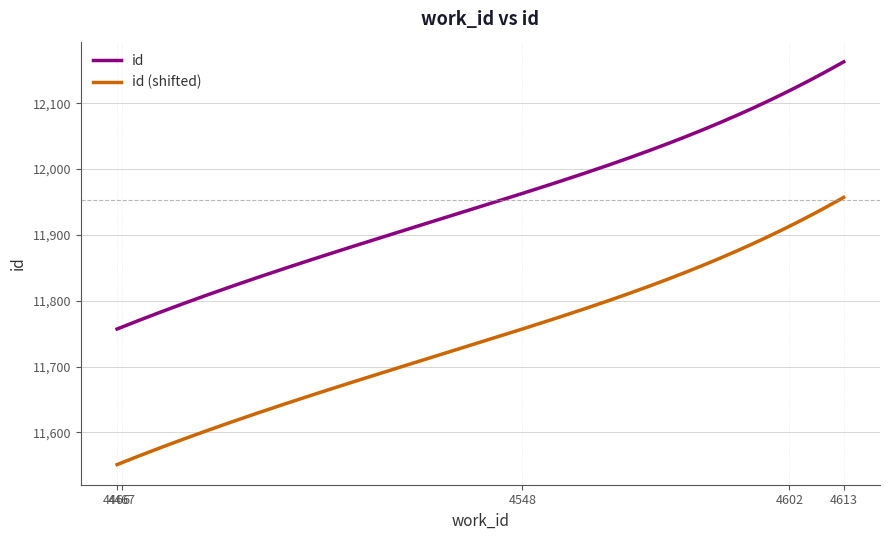

How many lines are shown in the chart?

2